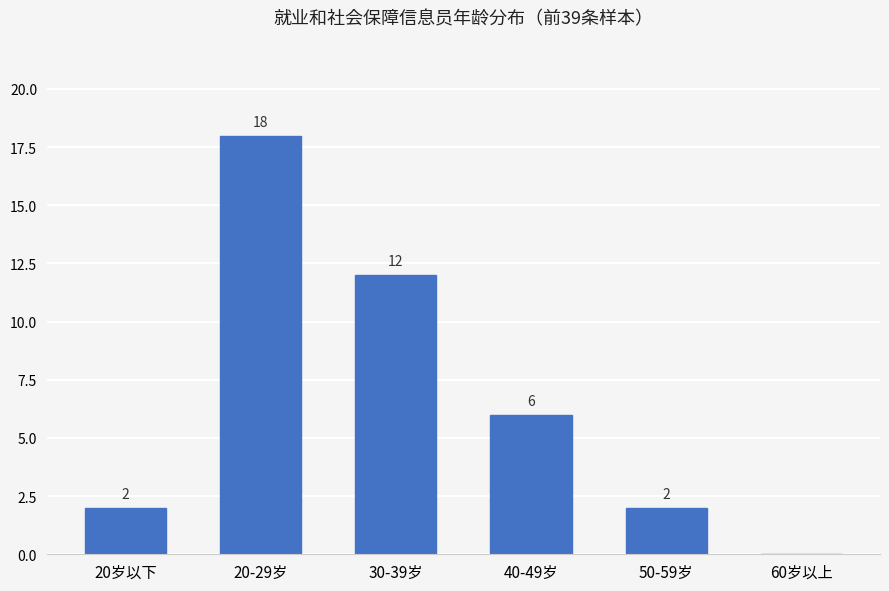

True or false: the data shows 2 at 50-59岁.

True